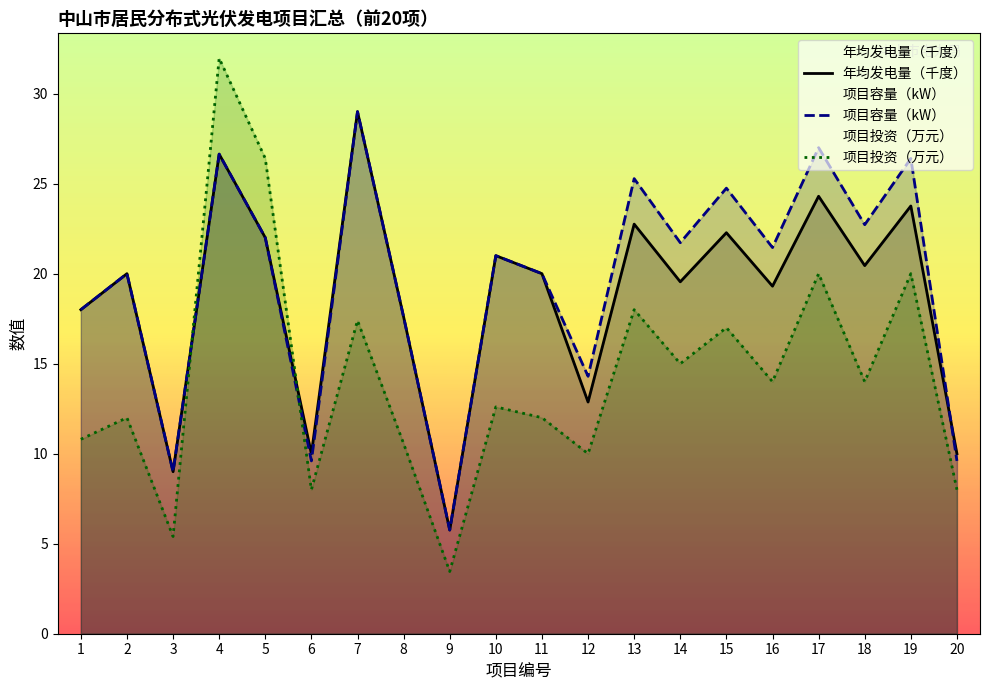

What is the value of the 项目投资（万元） point at the 20th from the left?

8.0